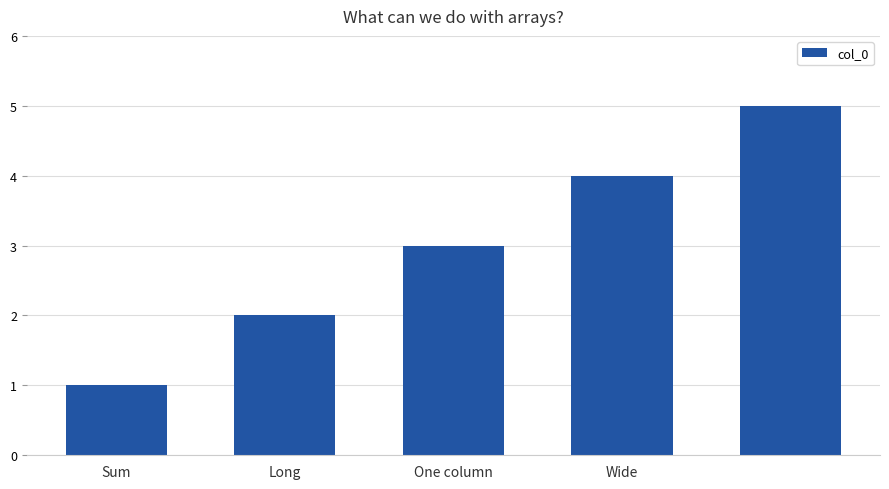

What is the greatest value displayed?

5